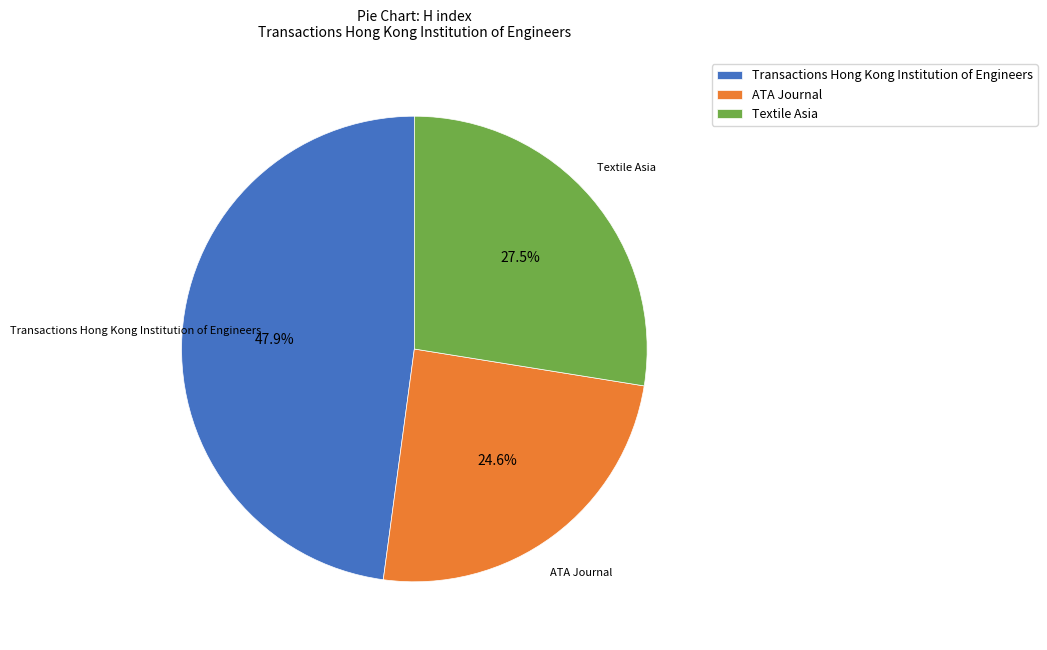

Do Textile Asia and ATA Journal together represent more than half of the pie?

Yes